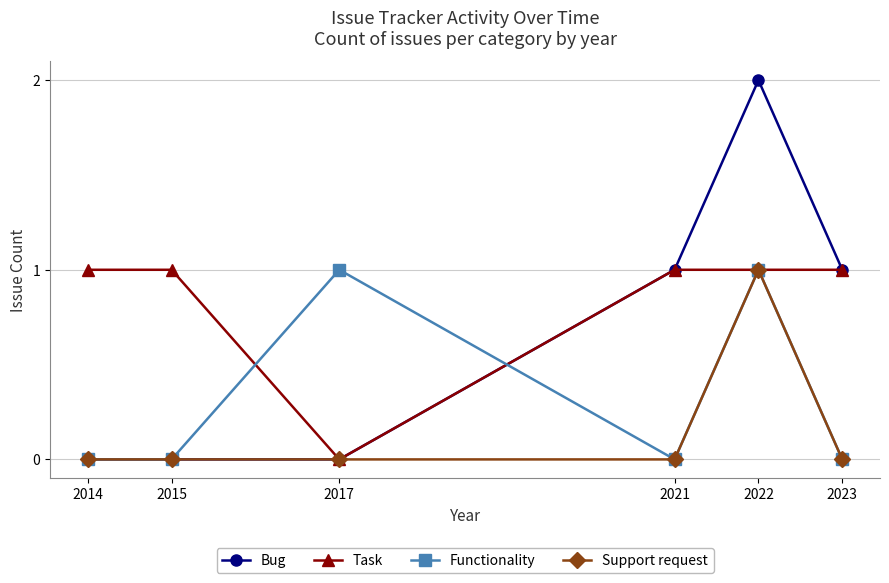

What is the value of the Task point at the 6th from the left?

1